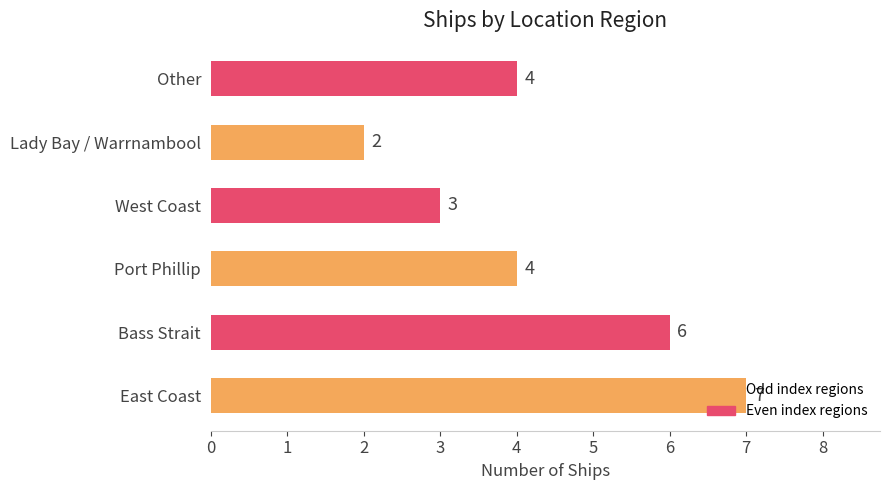

Approximately how many times larger is the value at Lady Bay / Warrnambool compared to Port Phillip?

0.5